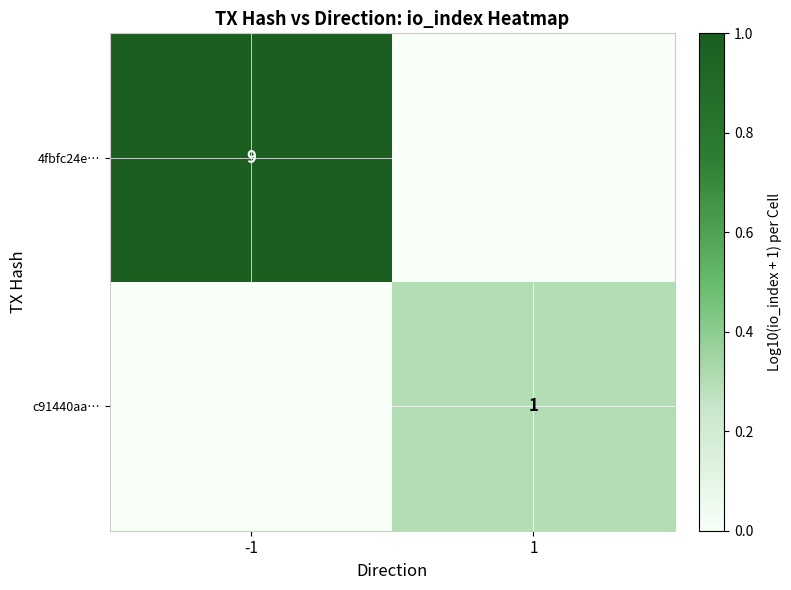

The value of 4fbfc24e… at -1 is 6. True or false?

False